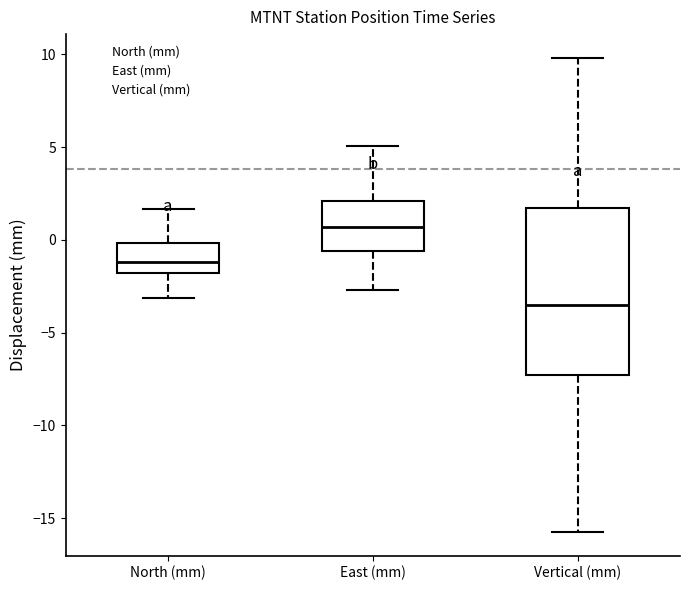

Comparing the boxes themselves (not the whiskers), which one is the tallest?

Vertical (mm)